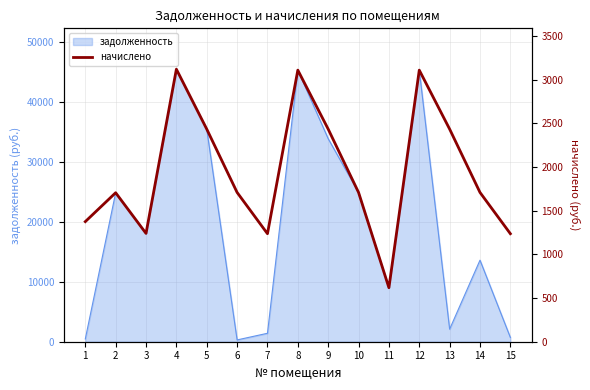

What is the smallest value displayed?

618.1